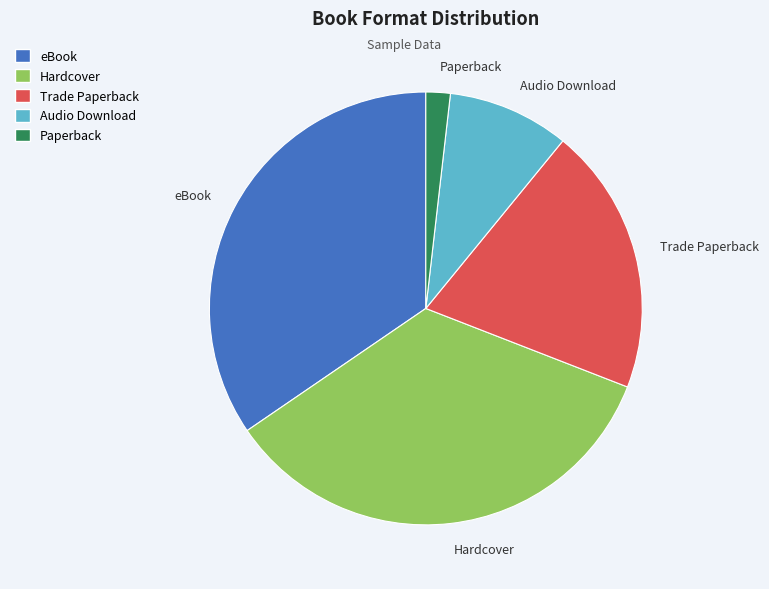

True or false: Hardcover accounts for 27% of the total.

False